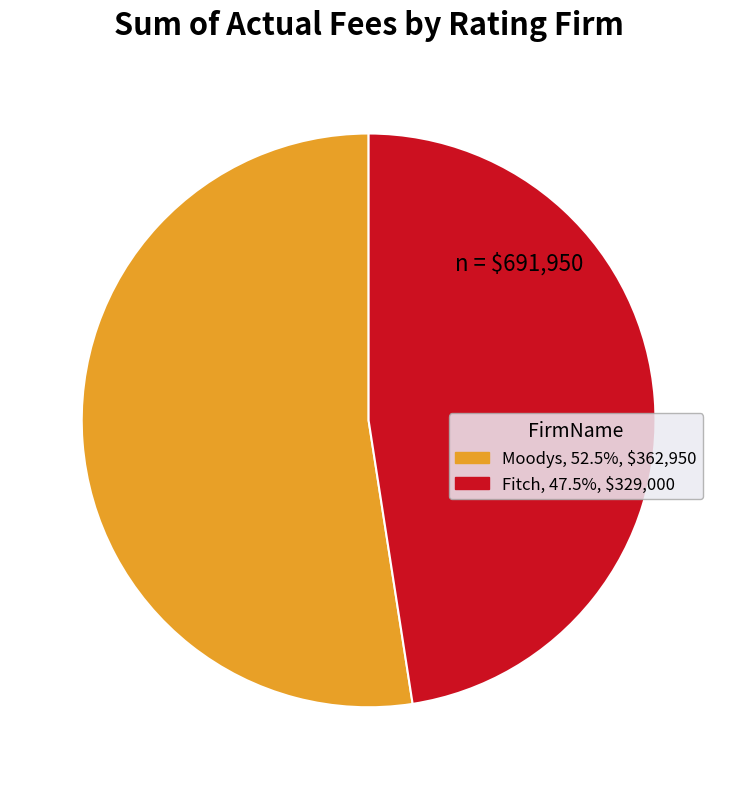

What is the largest slice in the pie chart?

Moodys